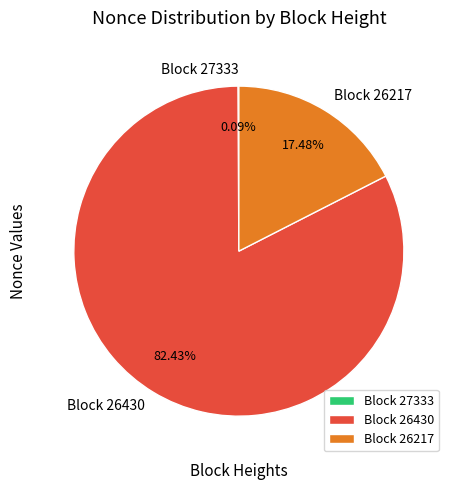

Which has a higher value, Block 26430 or Block 26217?

Block 26430